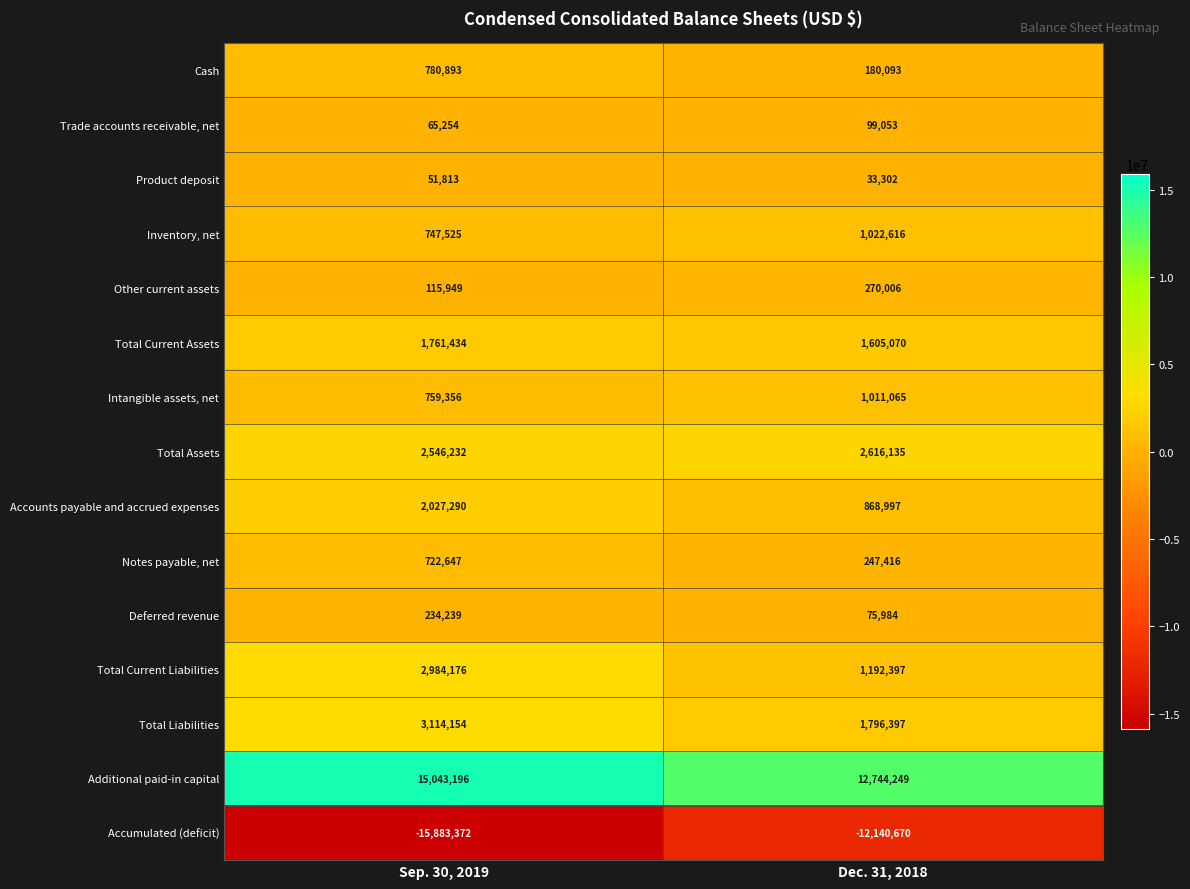

Is it true that Inventory, net equals 304499 at Sep. 30, 2019?

False